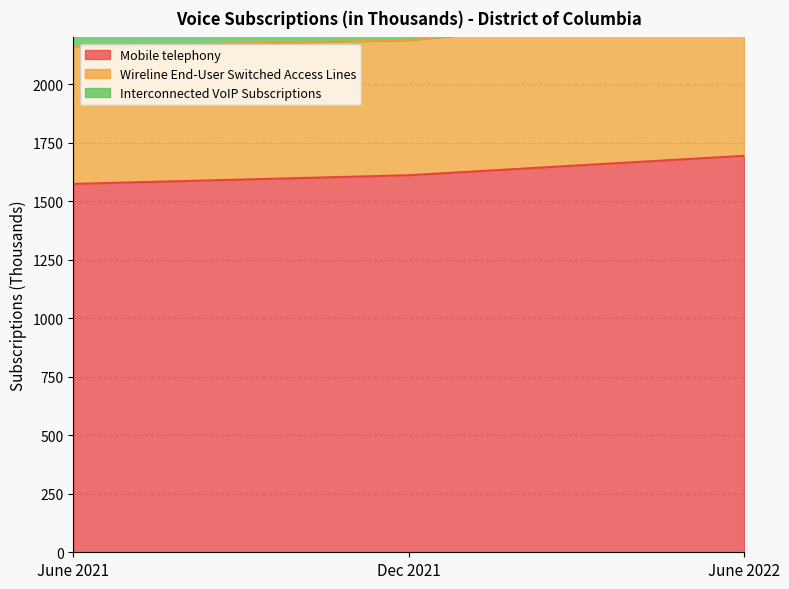

At which category is the sum across all series the highest?

June 2022